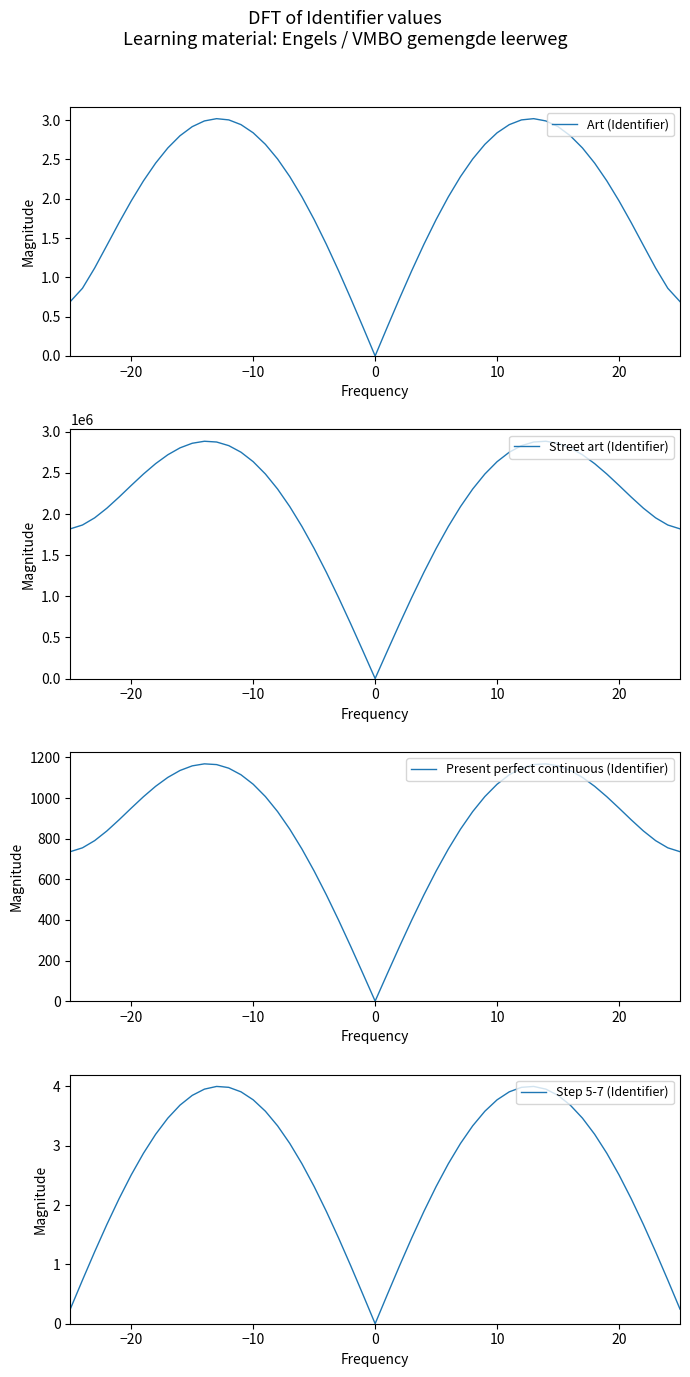

What is the highest value of the Art (Identifier) series?

3.0